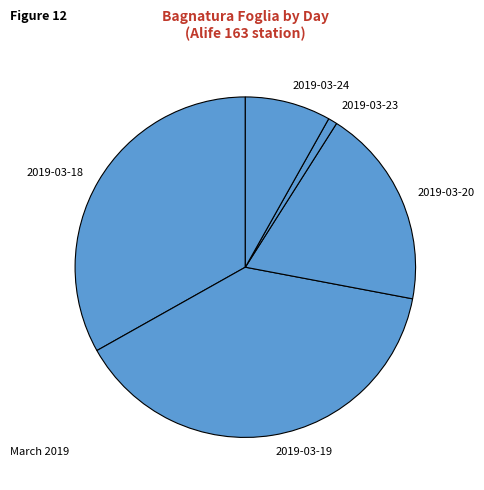

What is the smallest slice in the pie chart?

2019-03-23